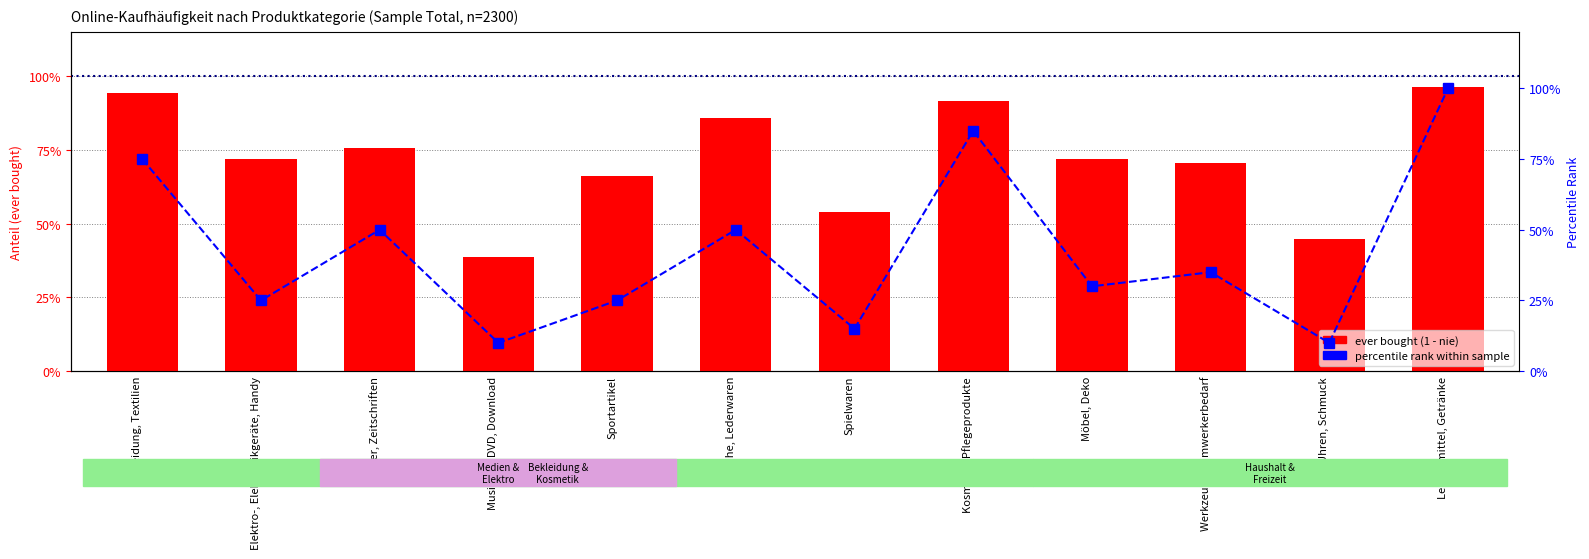

Which category has the lowest value across all series?

Musik CD, DVD, Download